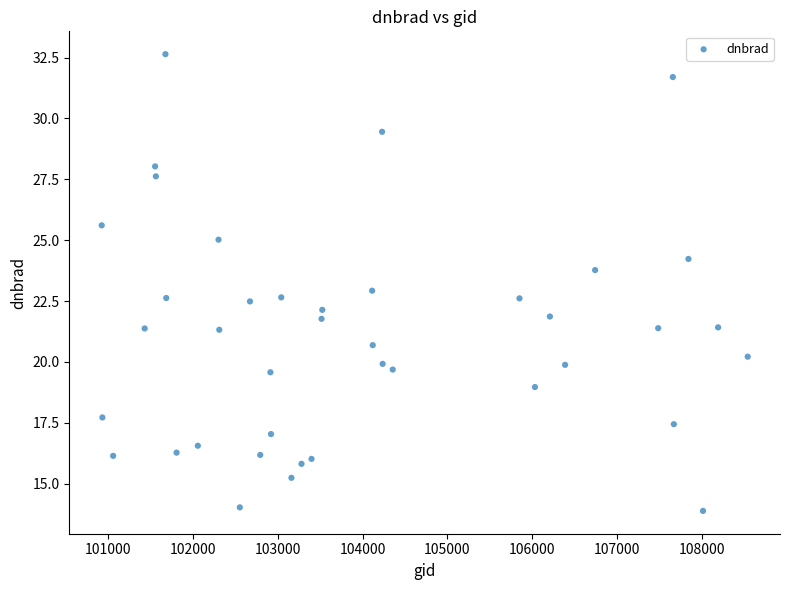

What is the range of Y values (max minus min)?

18.8